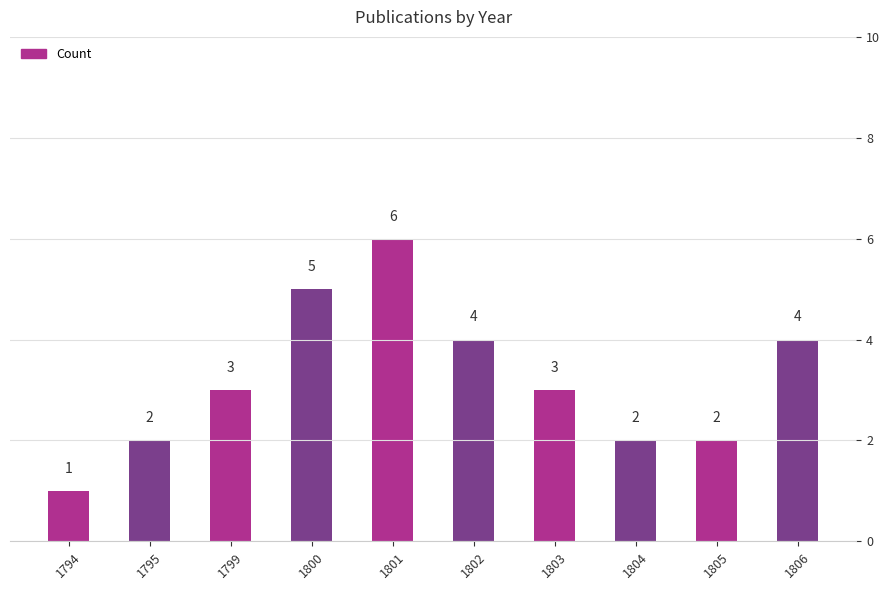

What is the value of the 4th bar from the left?

5